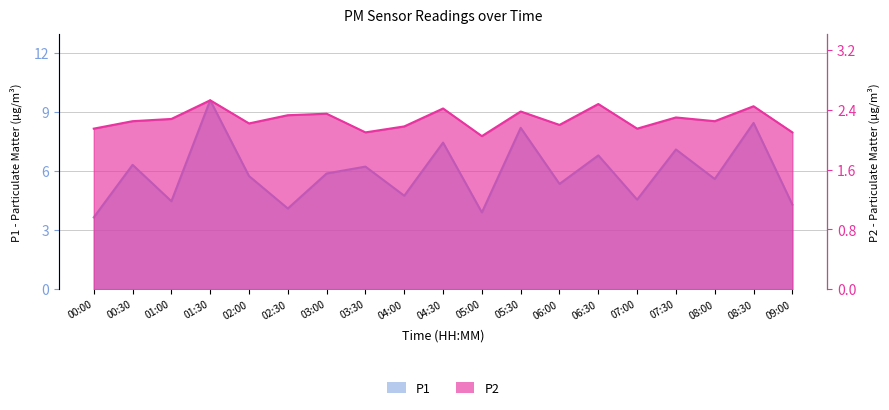

What is the label of the 18th point from the left?

08:30